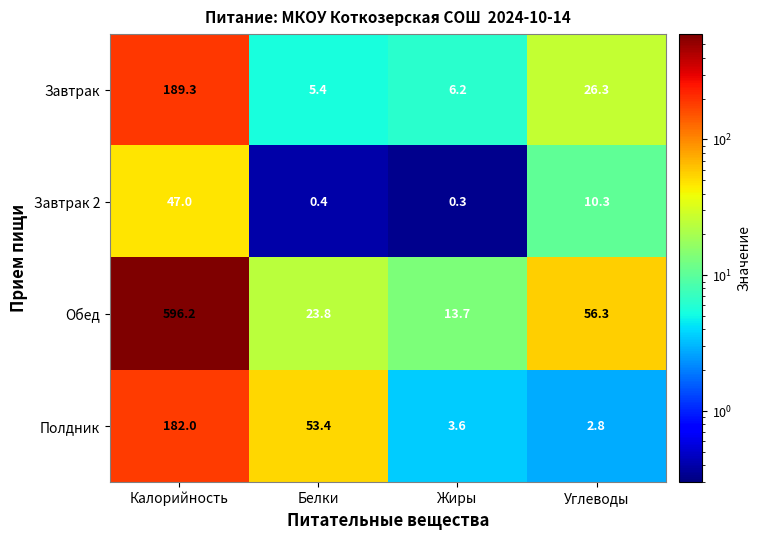

True or false: Завтрак 2 has a value of 0.4 at Белки.

True